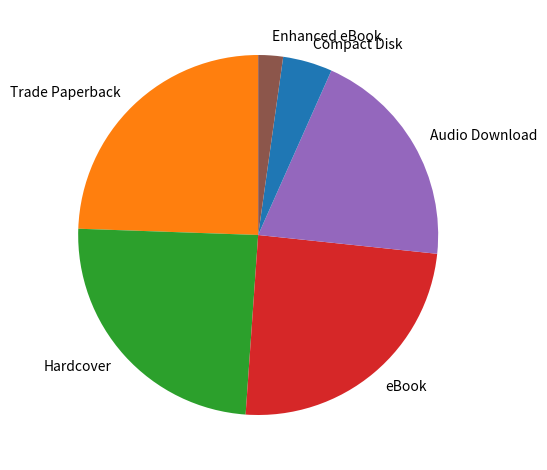

Is it true that Audio Download is 20% of the pie?

True